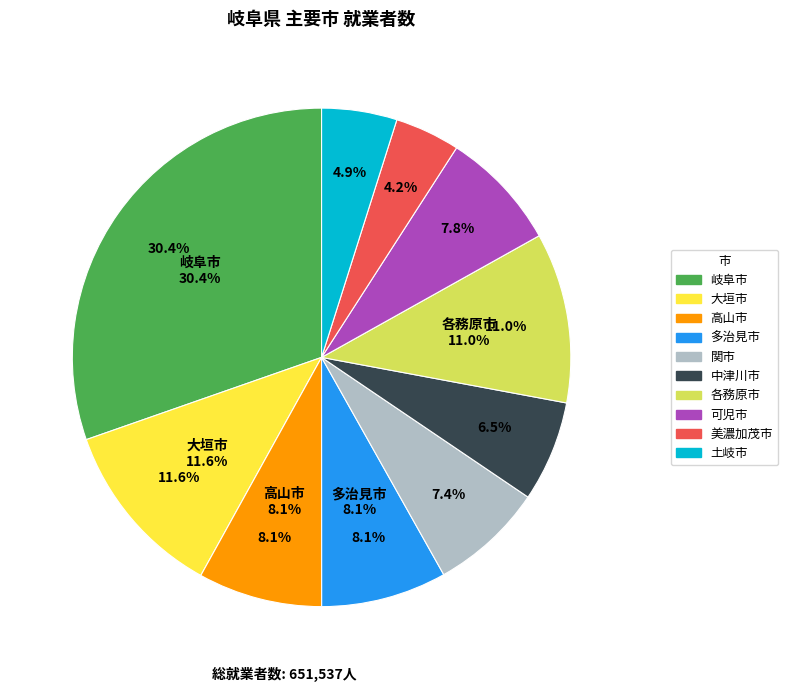

What is the smallest slice in the pie chart?

美濃加茂市